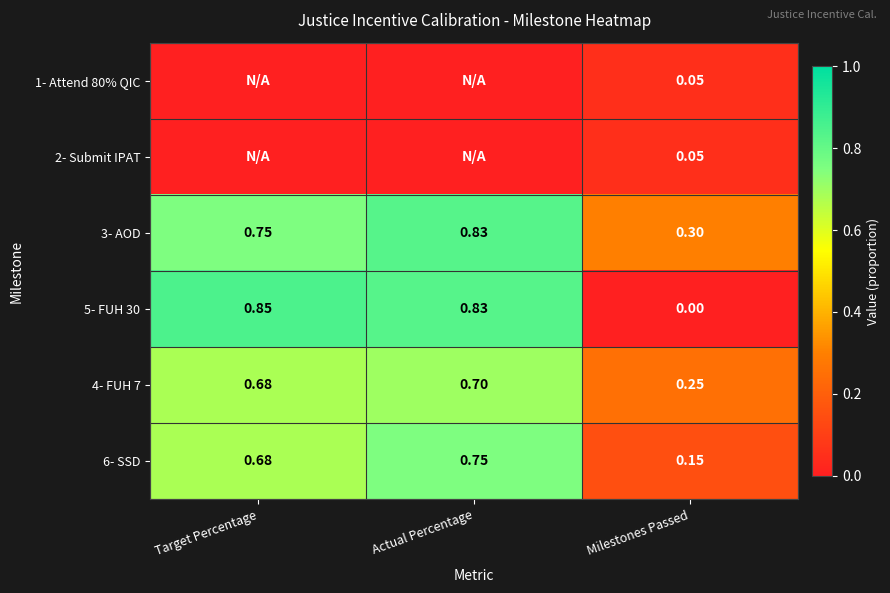

Read the 4- FUH 7 value at Actual Percentage.

0.7